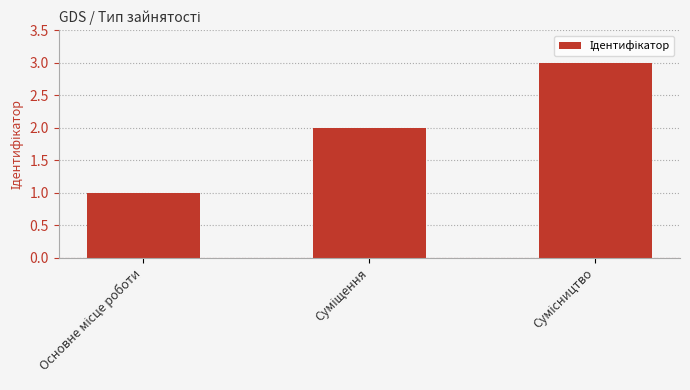

Does the chart contain stacked bars?

No